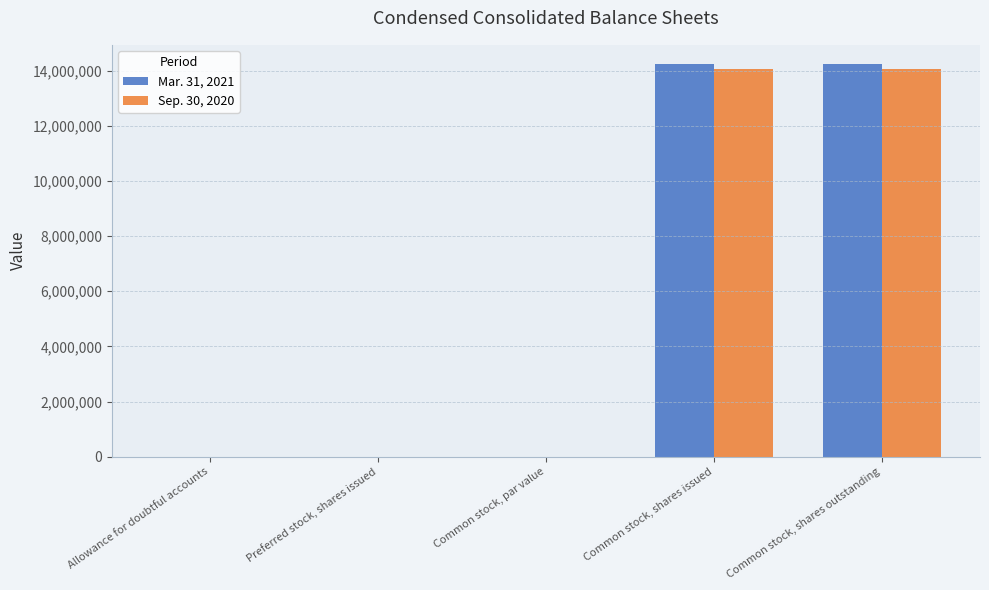

The Sep. 30, 2020 series shows 24274979 at Common stock, shares outstanding. True or false?

False